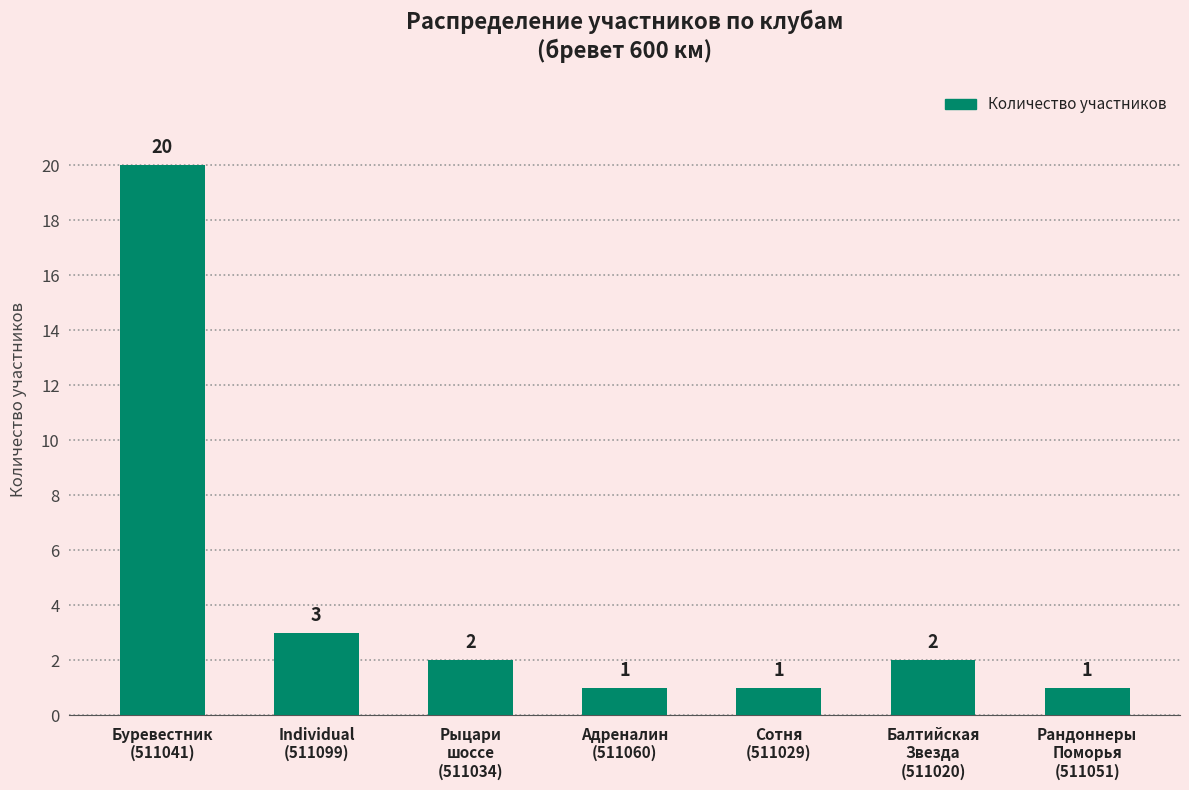

What is the sum of all values?

30